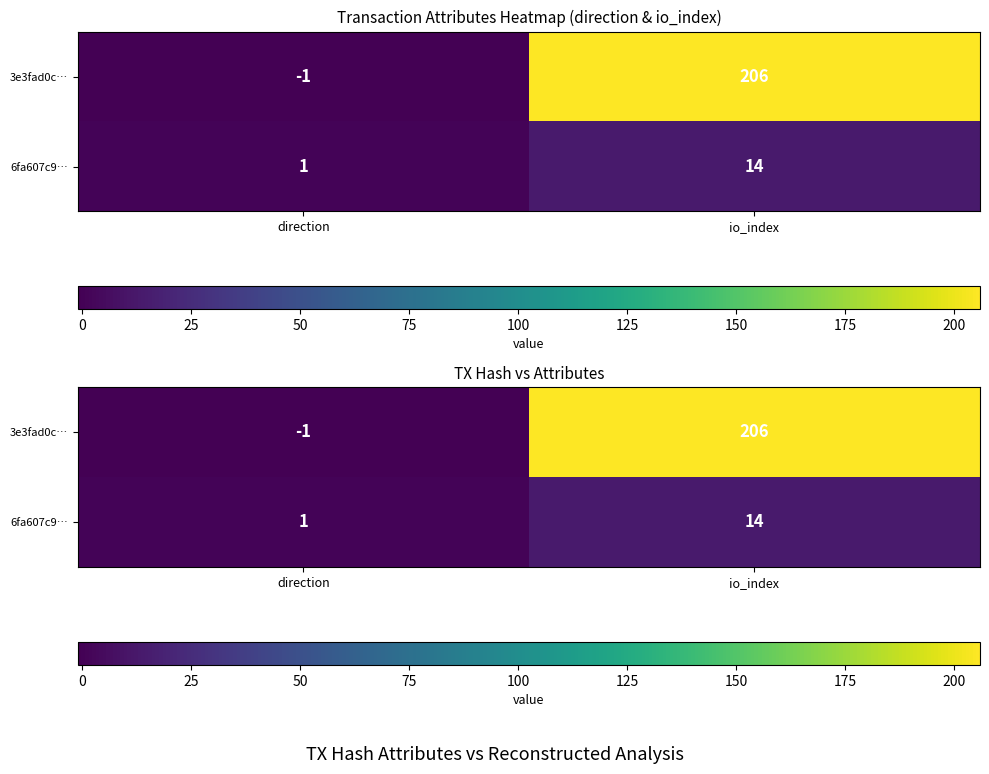

What is the approximate value of 3e3fad0c… at io_index?

206